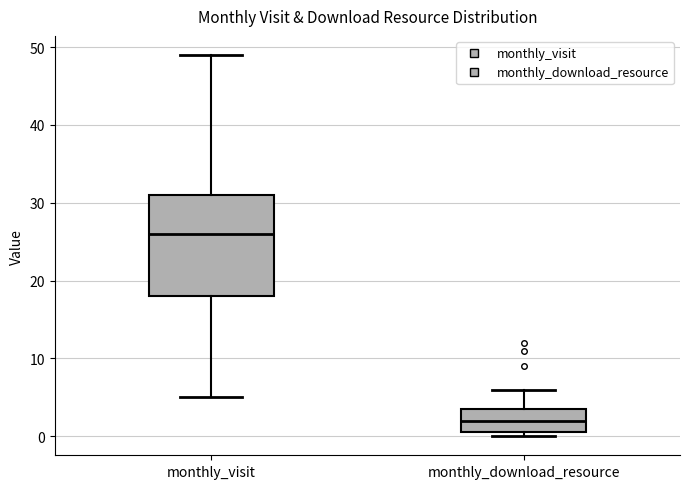

Reading left to right, transcribe this box plot: for each box, give where its median line is, the range the box spans, and where its two whiskers end, as read against the y-axis. The values are not printed on the chart, so give them approximately, as read against the axis.

monthly_visit: median 26, box 18 to 31, whiskers 5 to 49
monthly_download_resource: median 2, box 1 to 4, whiskers 0 to 6